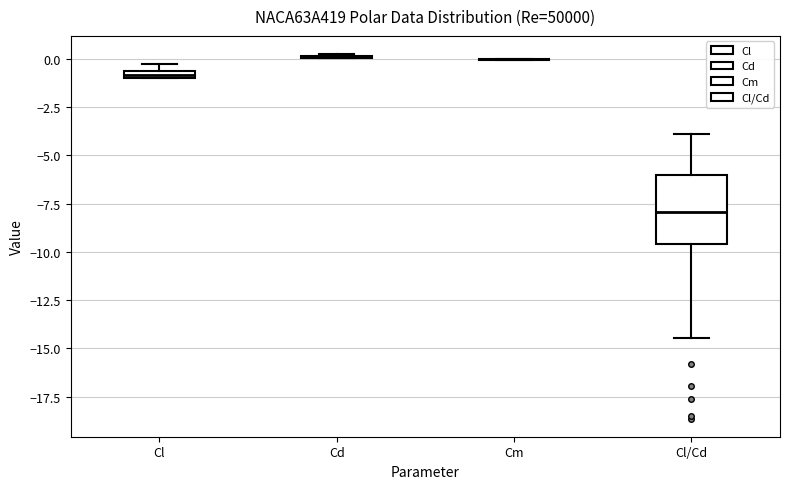

Which box is the tallest, from its lower edge to its upper edge?

Cl/Cd